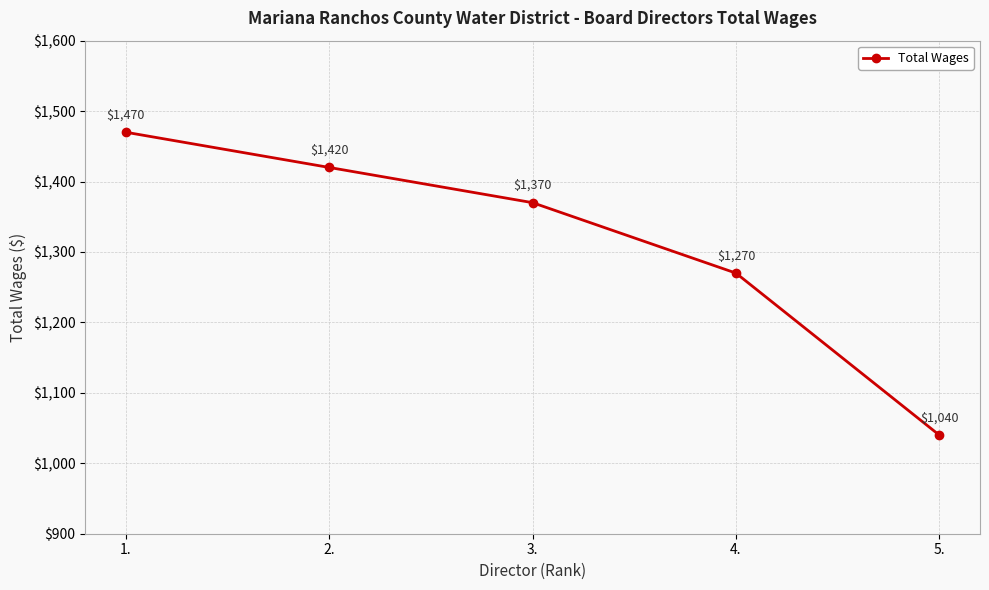

Is it true that the value at 5. is 276?

False